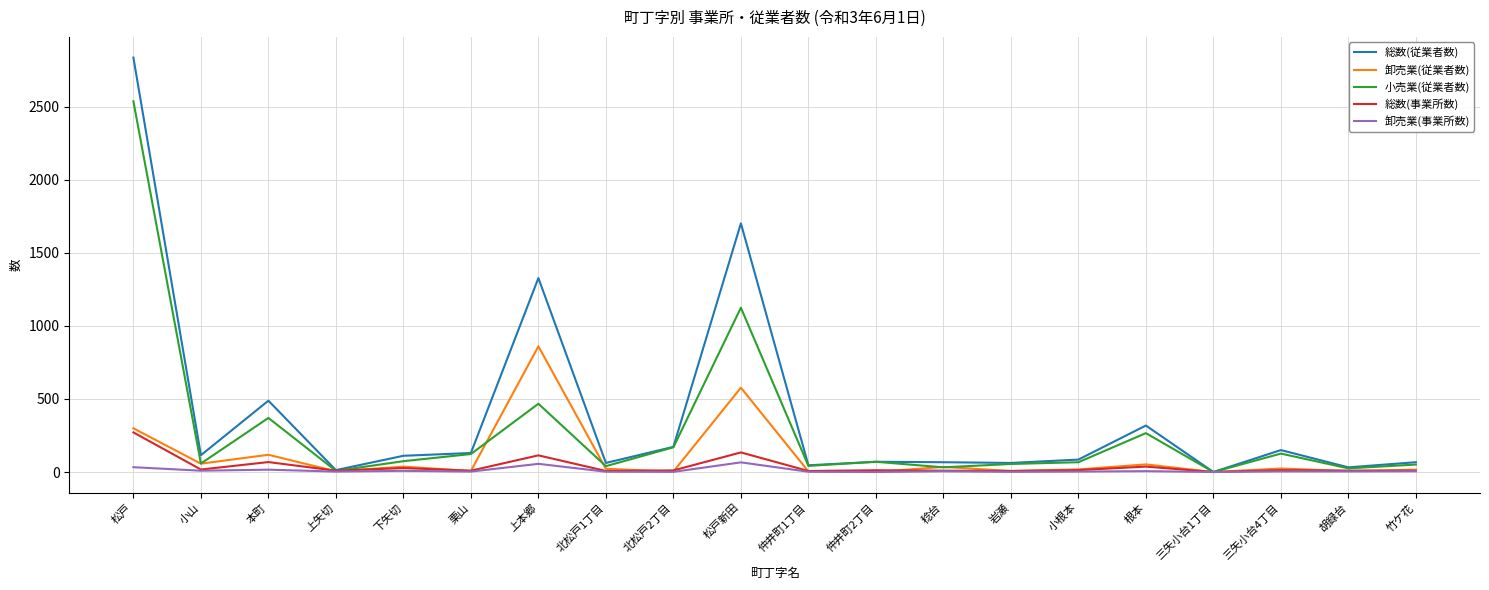

Where is 総数(従業者数) nearest to the value 1417?

上本郷